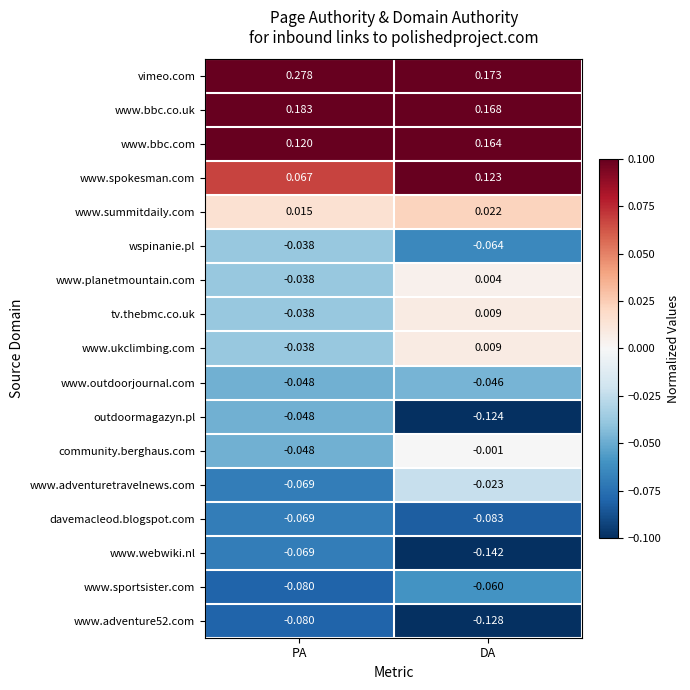

Which series has the widest spread of values?

vimeo.com